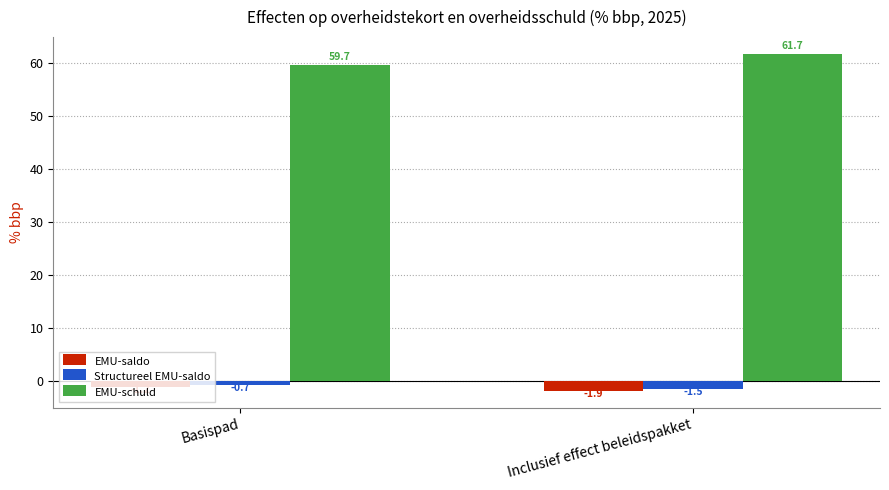

What is the label of the 2nd bar from the left?

Inclusief effect beleidspakket